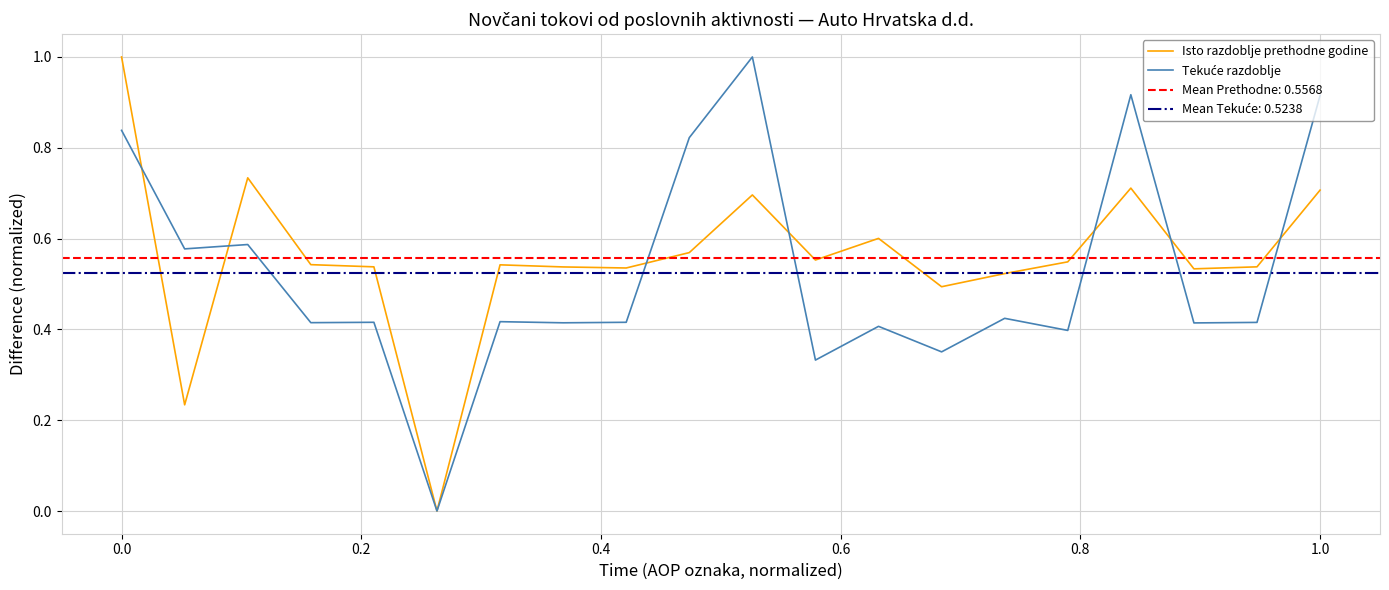

True or false: Tekuće razdoblje has more than 2 points higher than both neighbors.

True